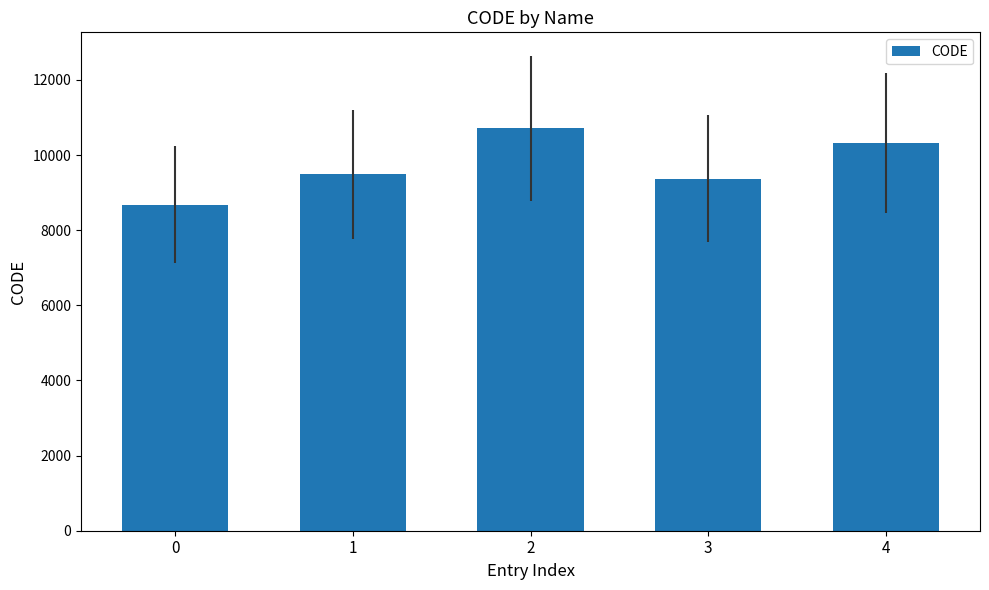

What is the value of the 3rd bar from the left?

10707